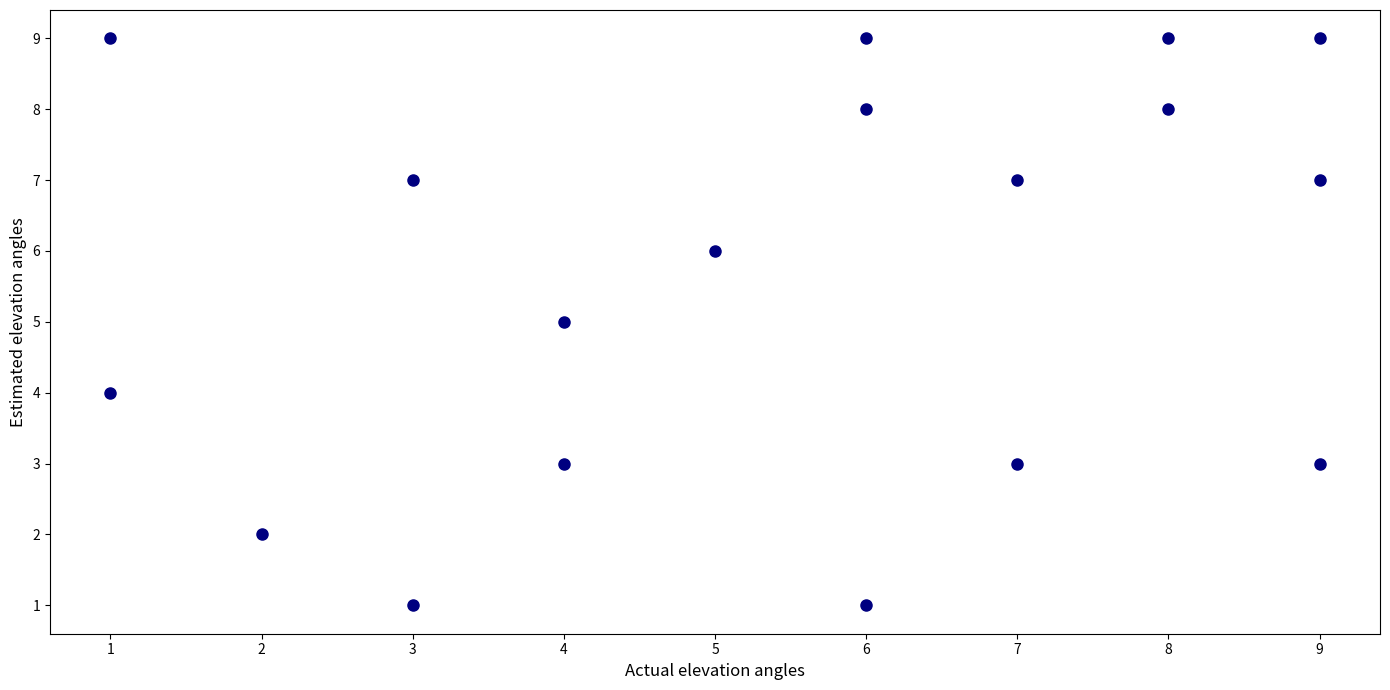

What is the range of Y values (max minus min)?

8